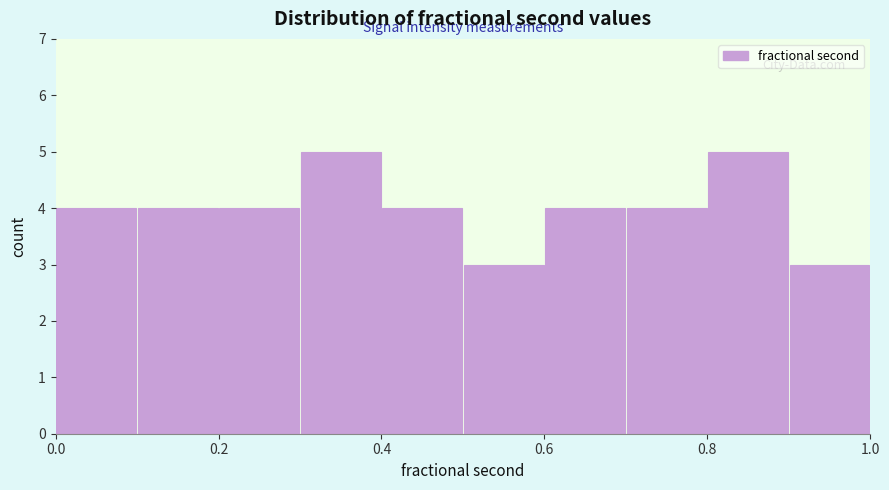

What is the height of the bar covering 0.1 to 0.2 on the x-axis? The values are not printed on the chart, so give them approximately, as read against the axis.

4